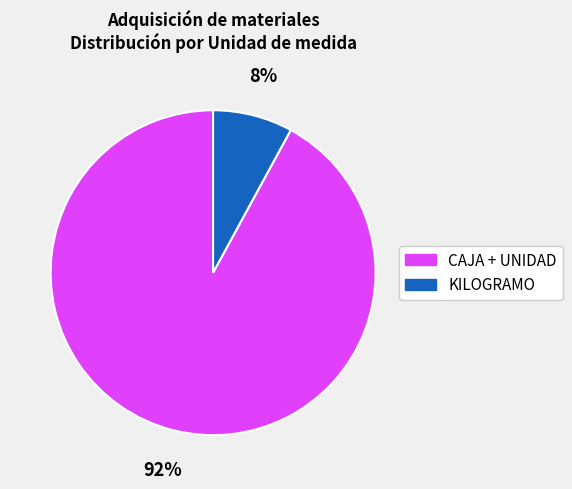

To the nearest percent, what is the average slice percentage?

50%